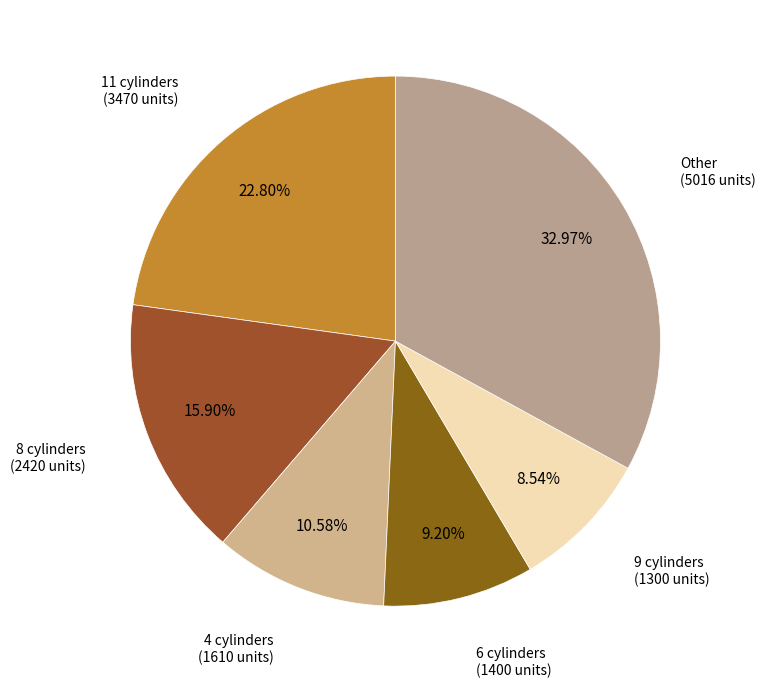

Is there any slice that represents more than half of the pie?

No